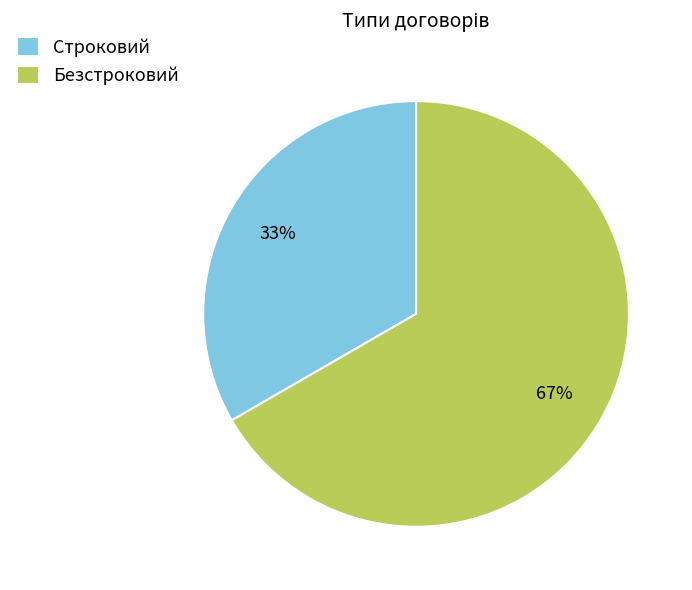

To the nearest percent, what is the combined percentage of Безстроковий and Строковий?

100%